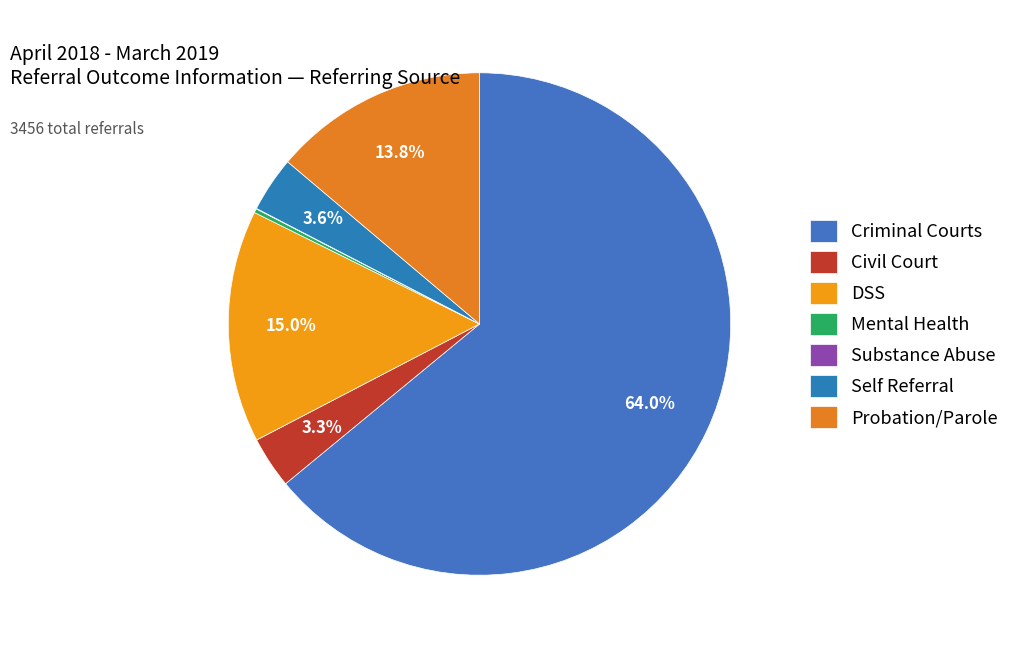

What is the smallest slice in the pie chart?

Substance Abuse